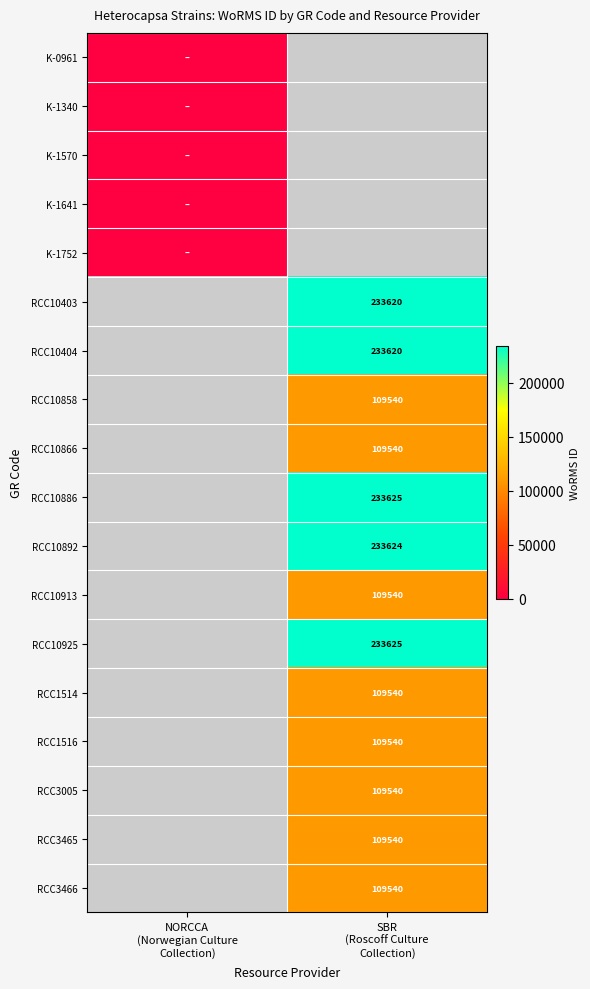

True or false: RCC3005 has a value of 109540.0 at SBR (Roscoff Culture Collection).

True